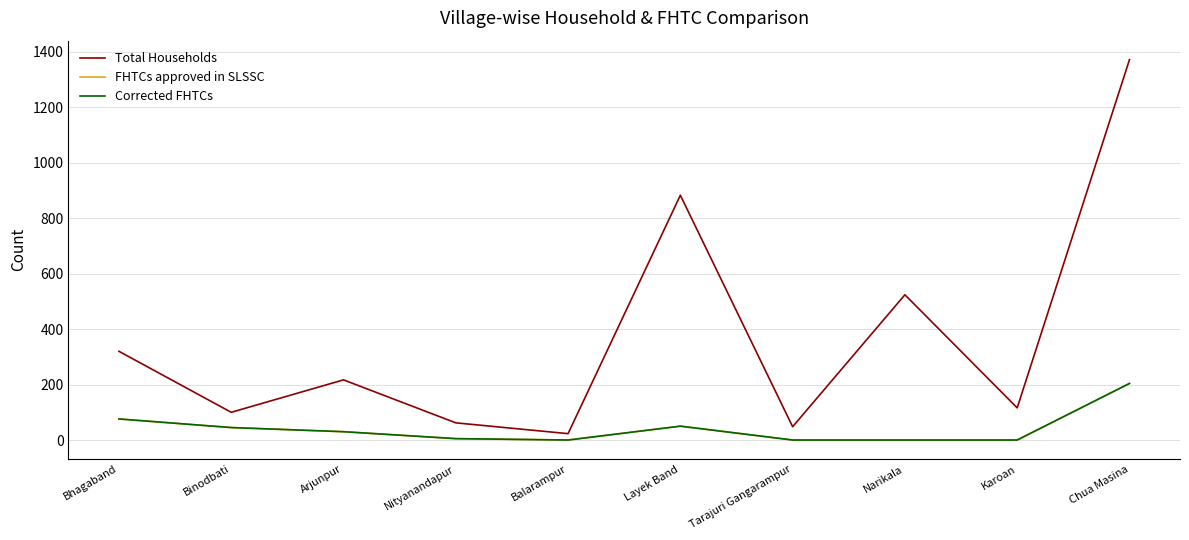

The value of Corrected FHTCs at Balarampur is 111. True or false?

False